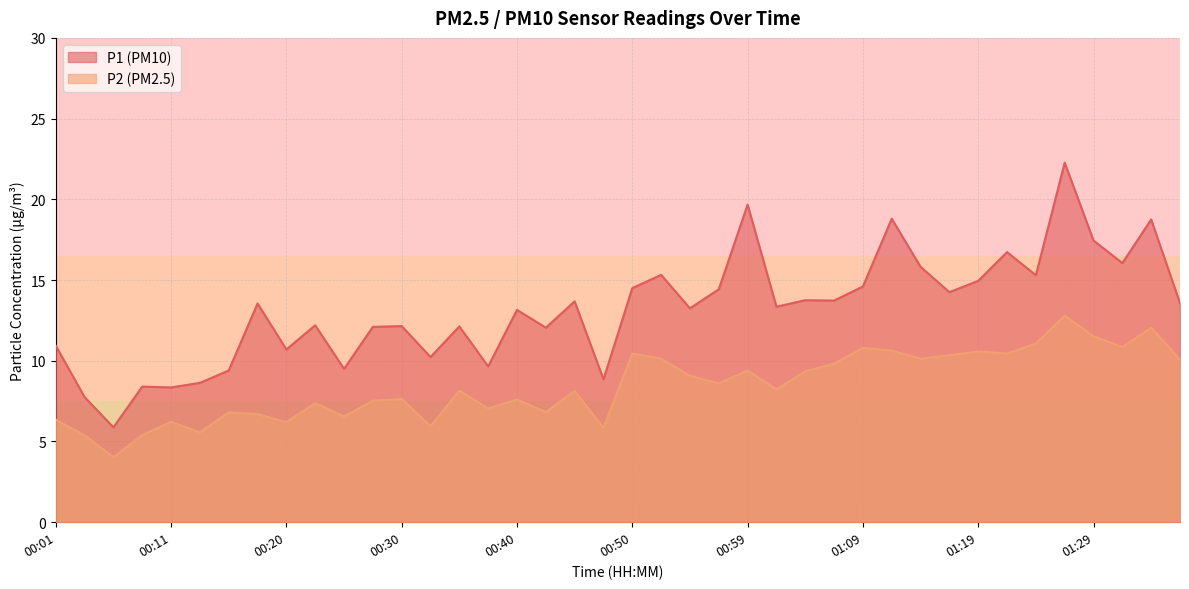

Reading left to right, extract all data points from this chart.

P1: 10.9	7.8	5.9	8.4	8.3	8.6	9.4	13.6	10.7	12.2	9.5	12.1	12.2	10.2	12.1	9.7	13.2	12.1	13.7	8.8	14.5	15.3	13.2	14.4	19.7	13.3	13.8	13.7	14.6	18.8	15.8	14.2	14.9	16.7	15.3	22.3	17.4	16.1	18.8	13.6
P2: 6.3	5.4	4.0	5.4	6.2	5.6	6.8	6.7	6.2	7.4	6.5	7.5	7.6	6.0	8.2	7.0	7.6	6.8	8.1	5.8	10.4	10.1	9.1	8.6	9.4	8.2	9.3	9.8	10.8	10.6	10.1	10.3	10.6	10.4	11.1	12.8	11.5	10.8	12.1	10.1